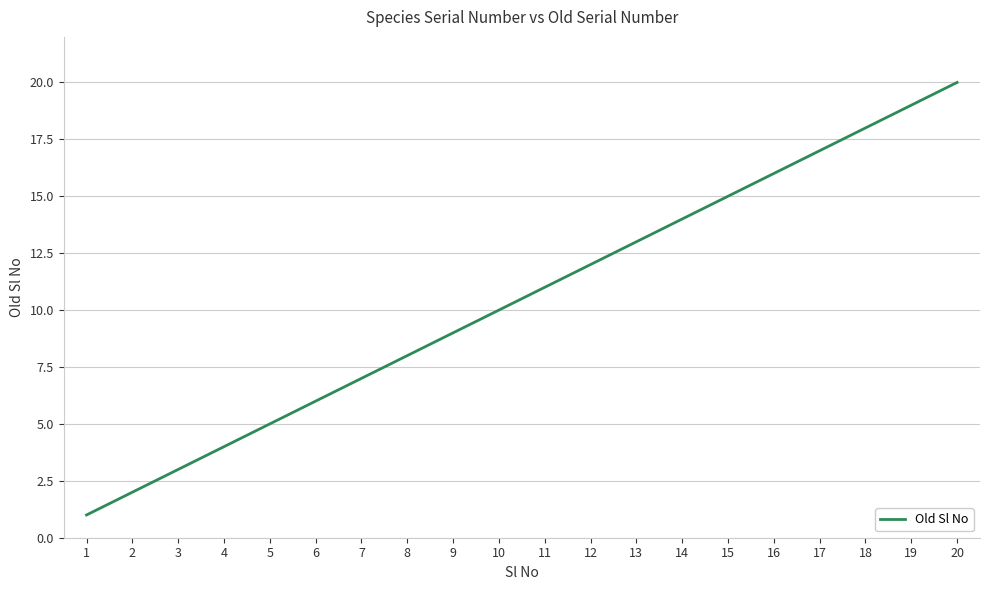

Count the number of data series in this chart.

1